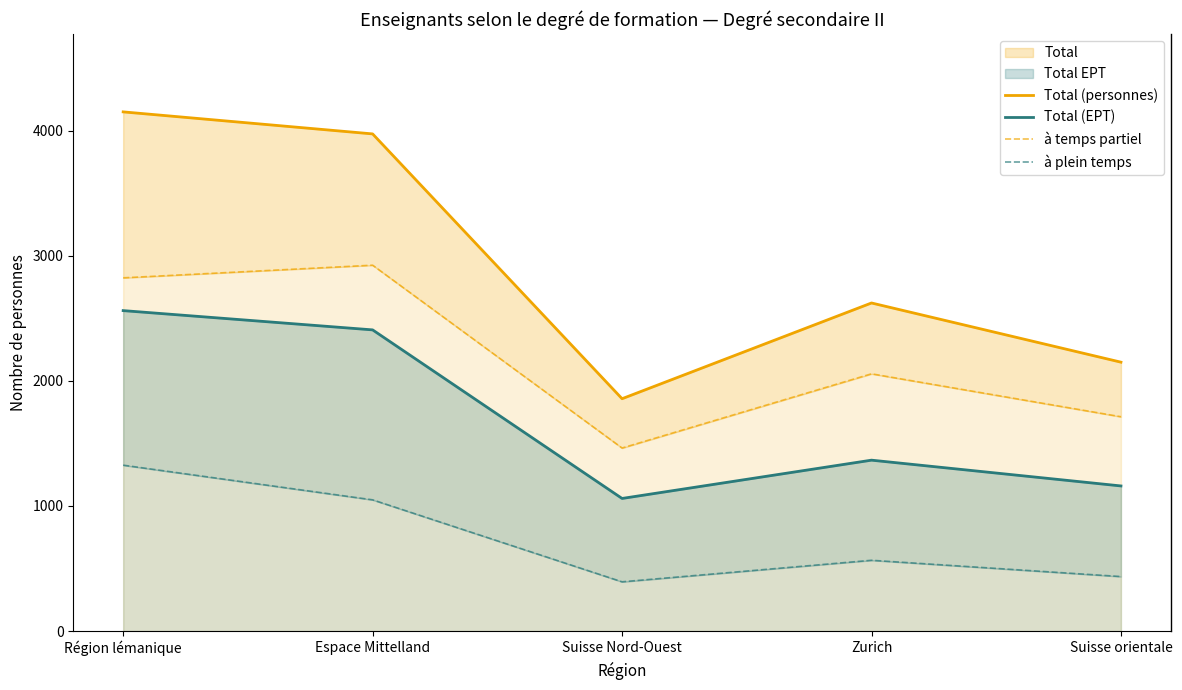

In Total (EPT), how many points are higher than both neighbors (excluding endpoints)?

1